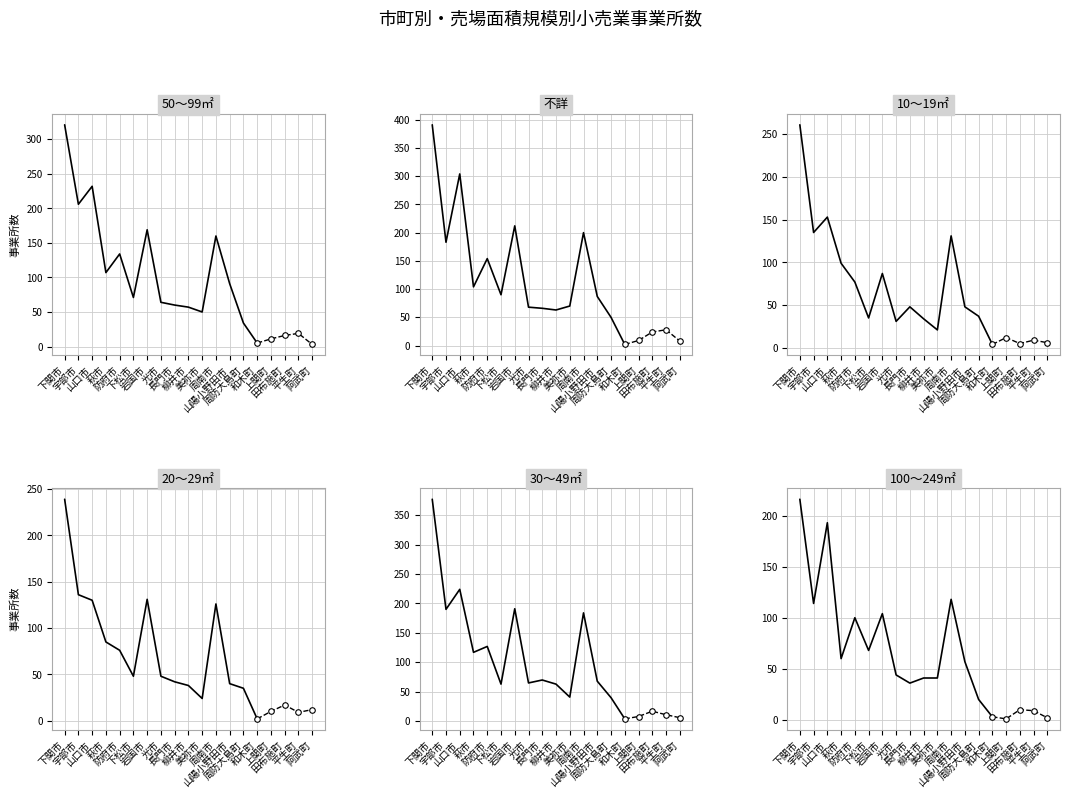

What are all the series names shown in the legend?

50～99㎡, 不詳, 10～19㎡, 20～29㎡, 30～49㎡, 100～249㎡